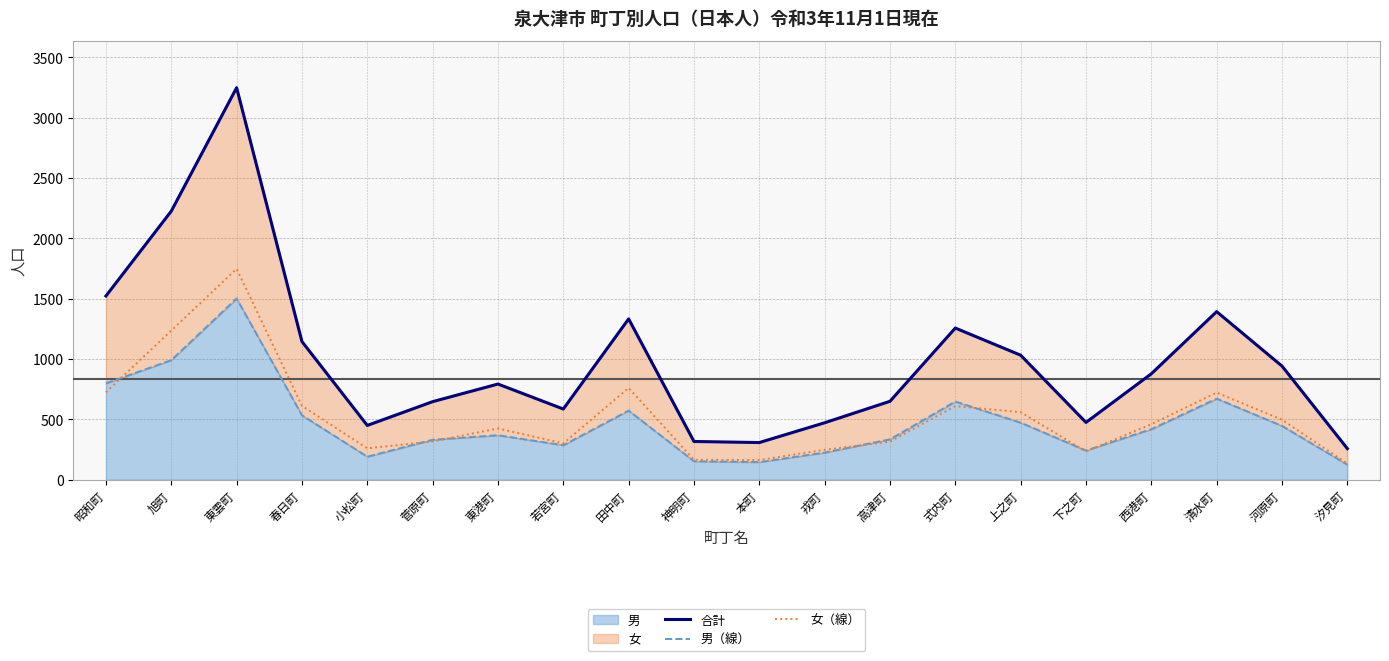

What is the difference between the second highest and minimum values in the 男（線） series?

866